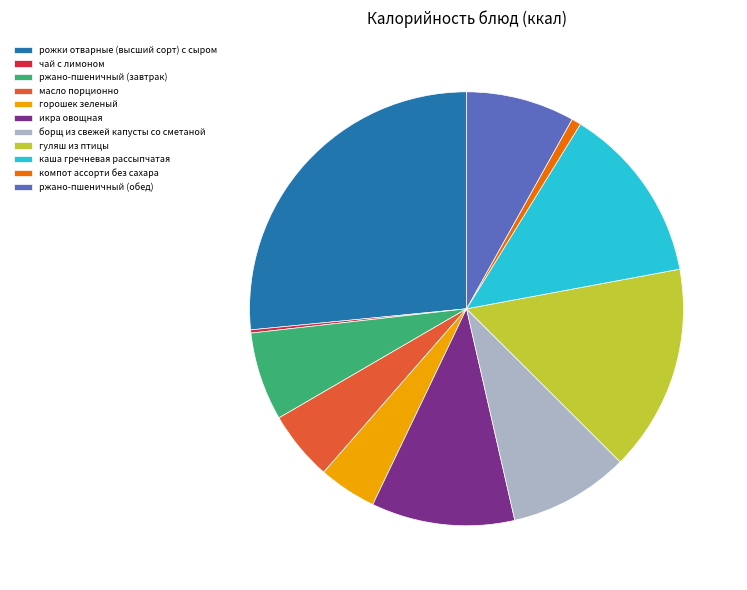

Approximately how many times larger is the value at горошек зеленый compared to гуляш из птицы?

0.3